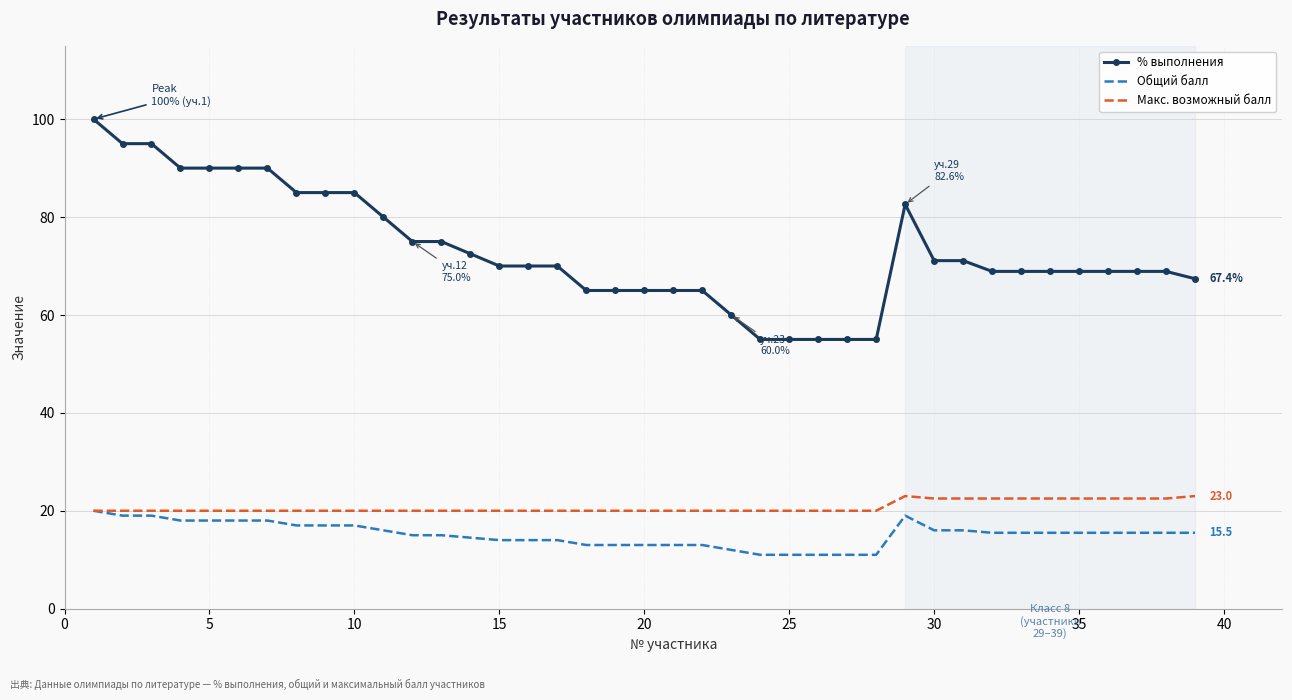

Which series has the largest total across all categories?

% выполнения